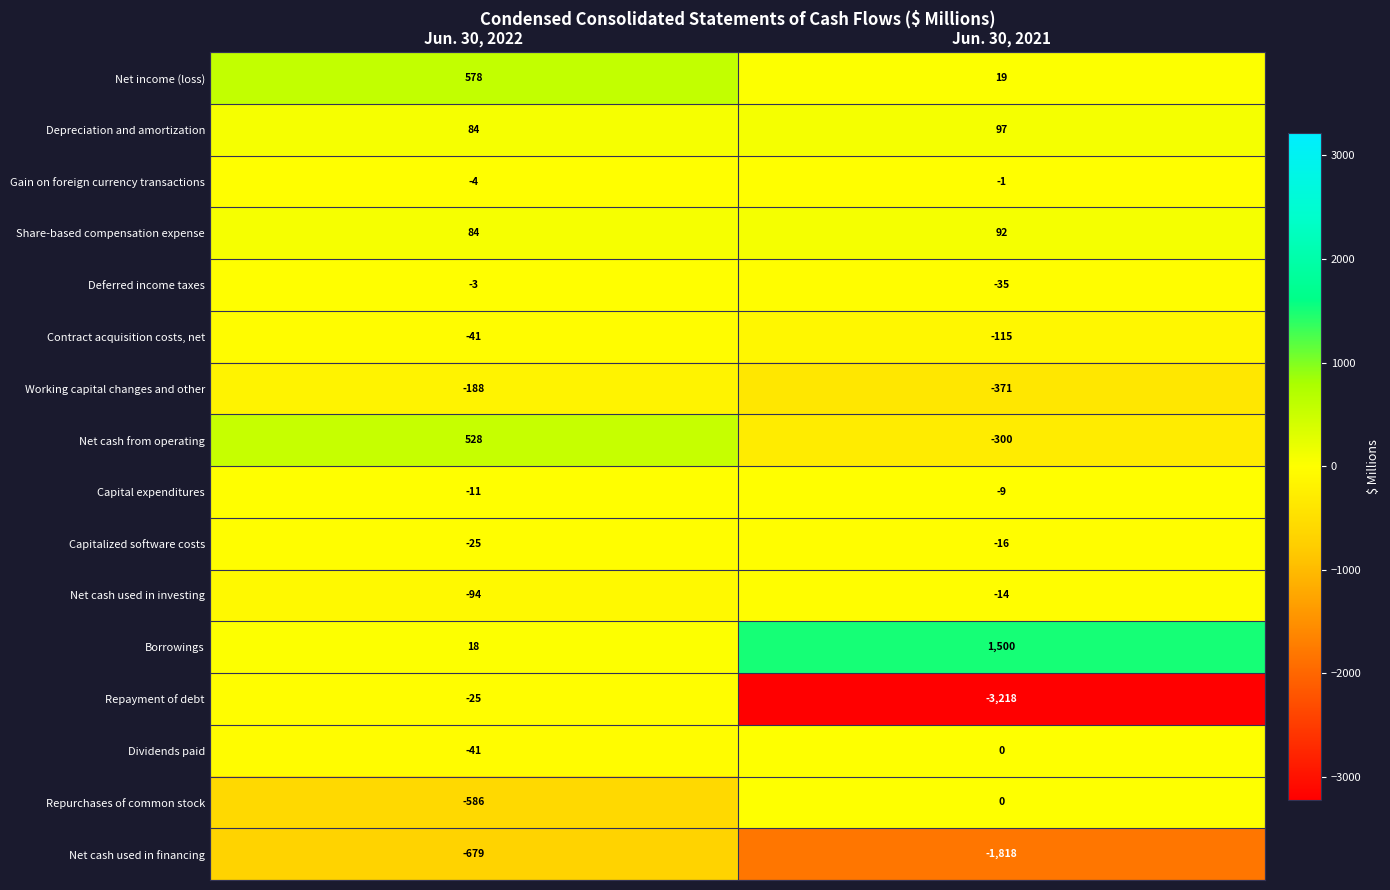

What is the total value across all series at Jun. 30, 2022?

-405